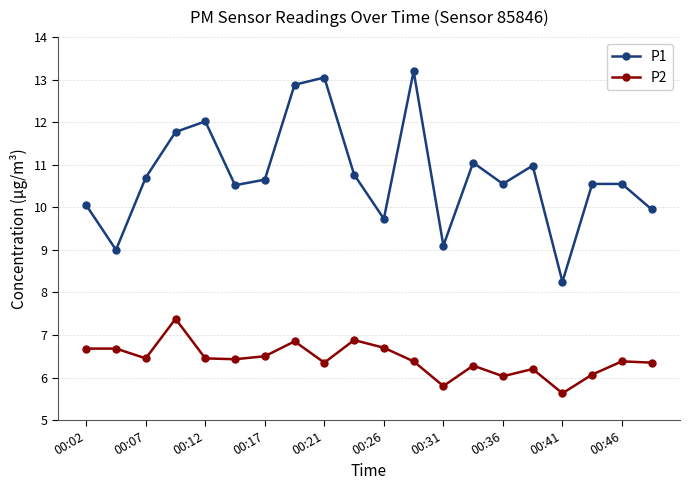

What is the value of the P1 point at the 12th from the left?

13.2